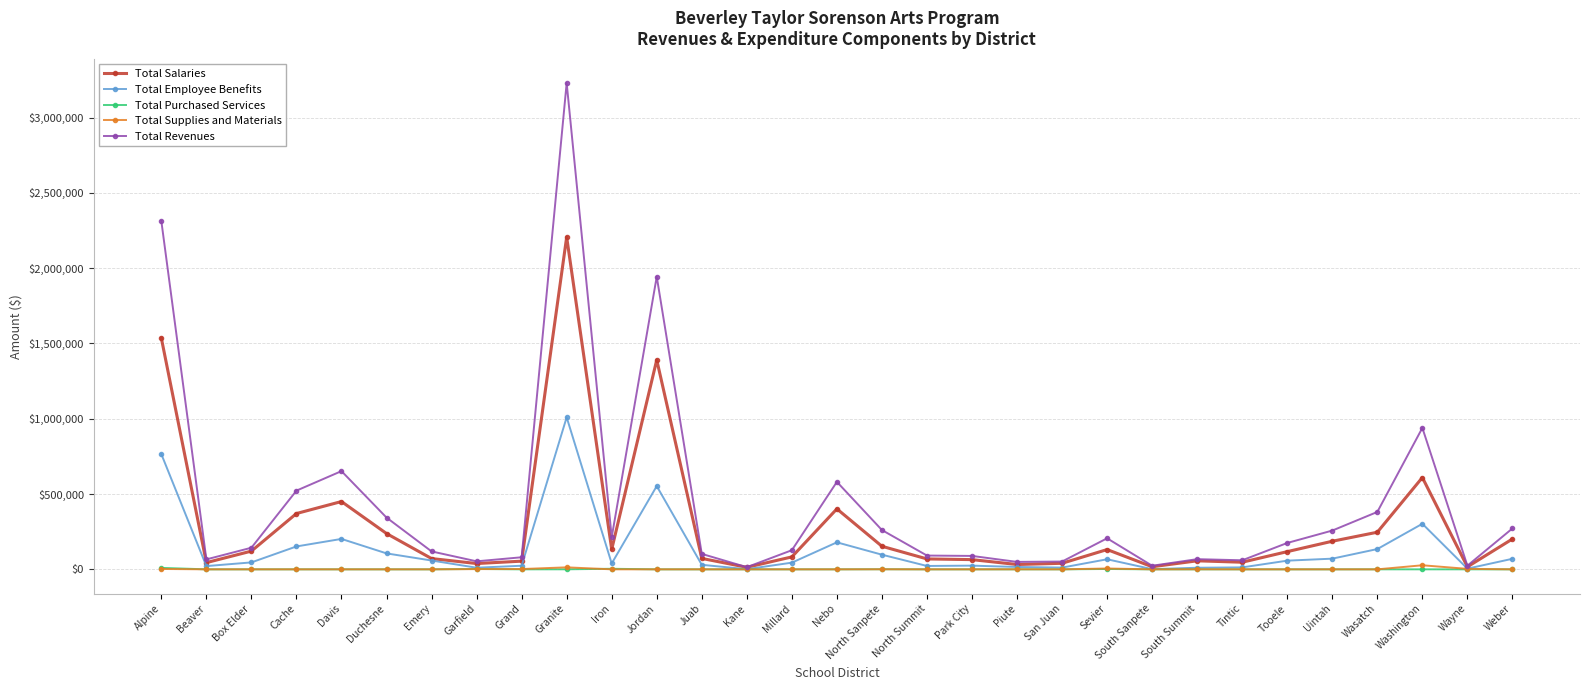

In Total Revenues, how many points are lower than both neighbors (excluding endpoints)?

8